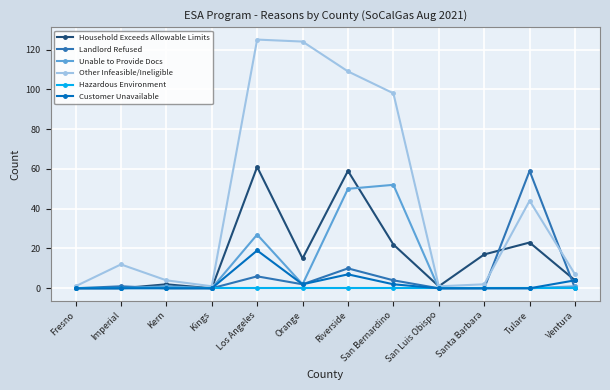

True or false: Customer Unavailable has more than 0 points higher than both neighbors.

True